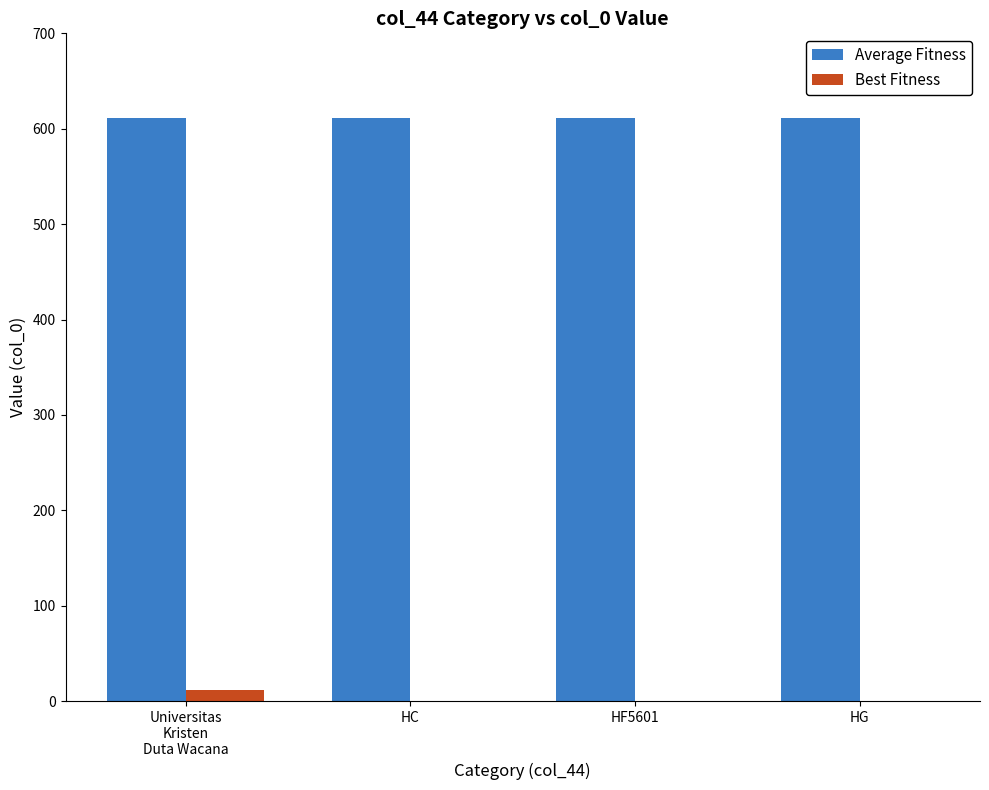

Which series has the largest total across all categories?

Average Fitness